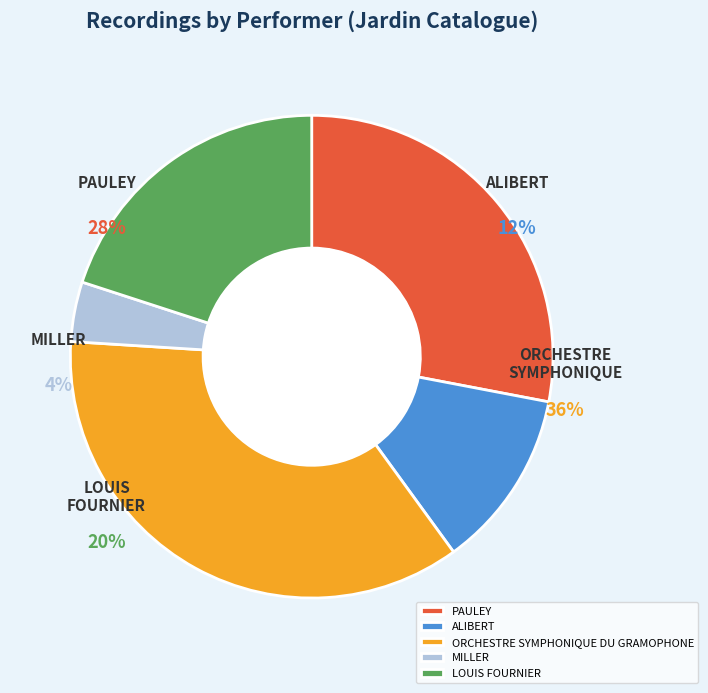

Do PAULEY and ORCHESTRE SYMPHONIQUE DU GRAMOPHONE together represent more than half of the pie?

Yes